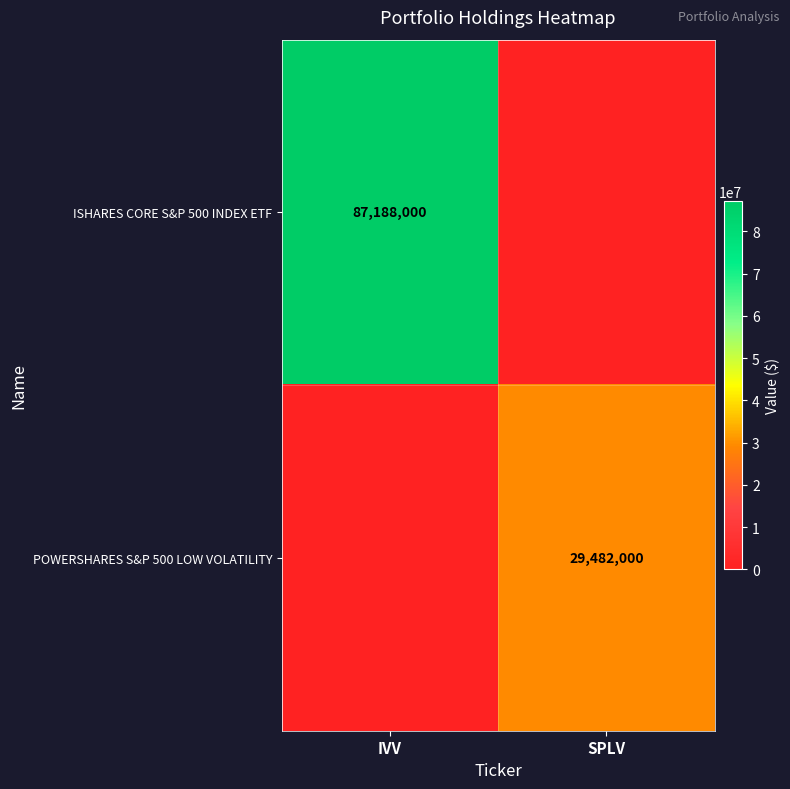

Is it true that ISHARES CORE S&P 500 INDEX ETF equals 87188000 at IVV?

True